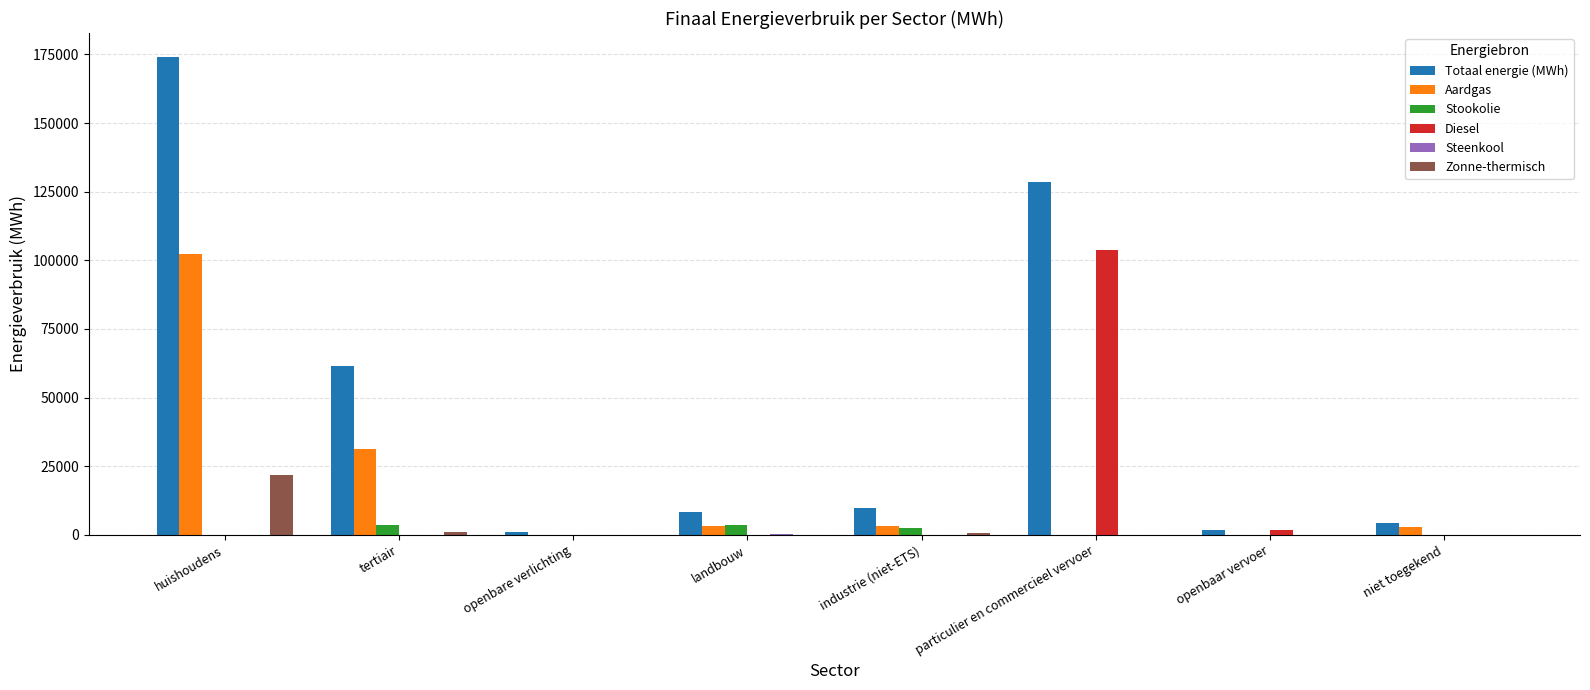

True or false: Totaal energie (MWh) has a value of 61516.0 at tertiair.

True